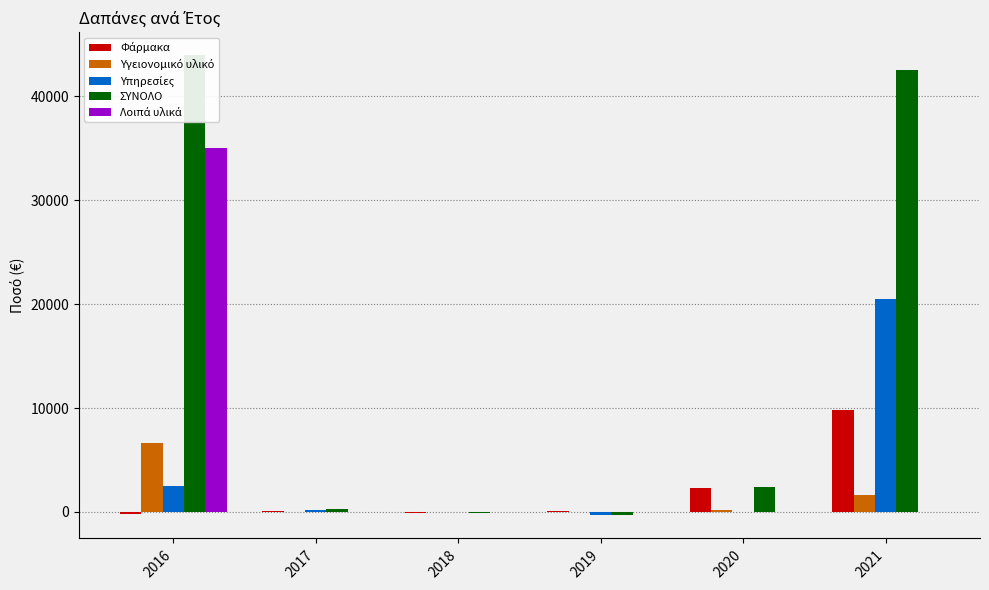

The value of Υπηρεσίες at 2018 is 0.0. True or false?

True